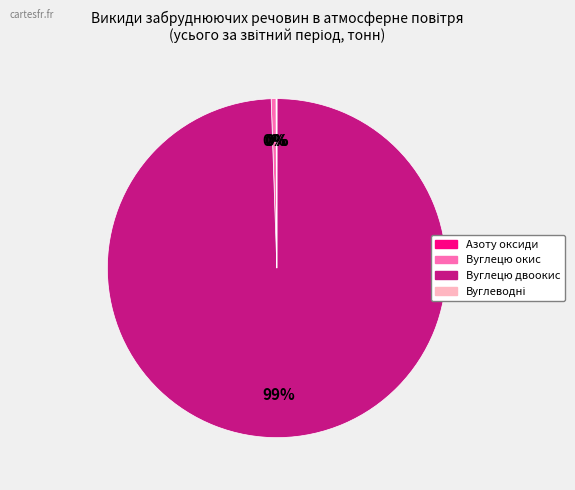

The Вуглецю двоокис slice represents 85% of the pie. True or false?

False